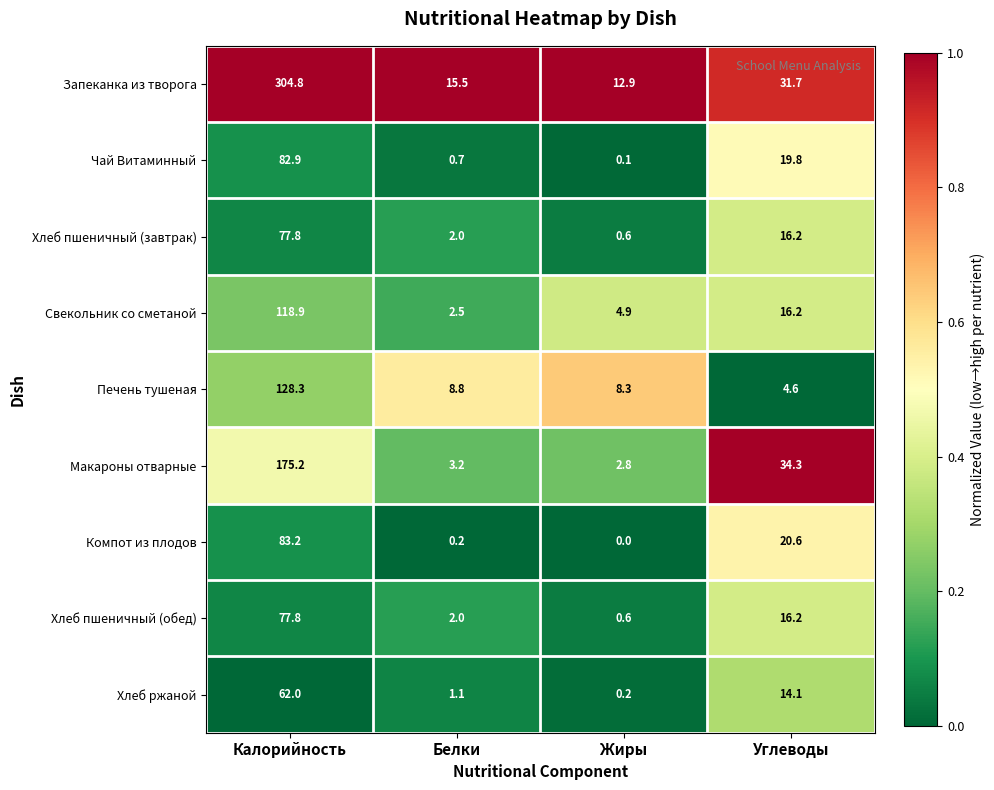

True or false: Печень тушеная has a value of 8.8 at Белки.

True